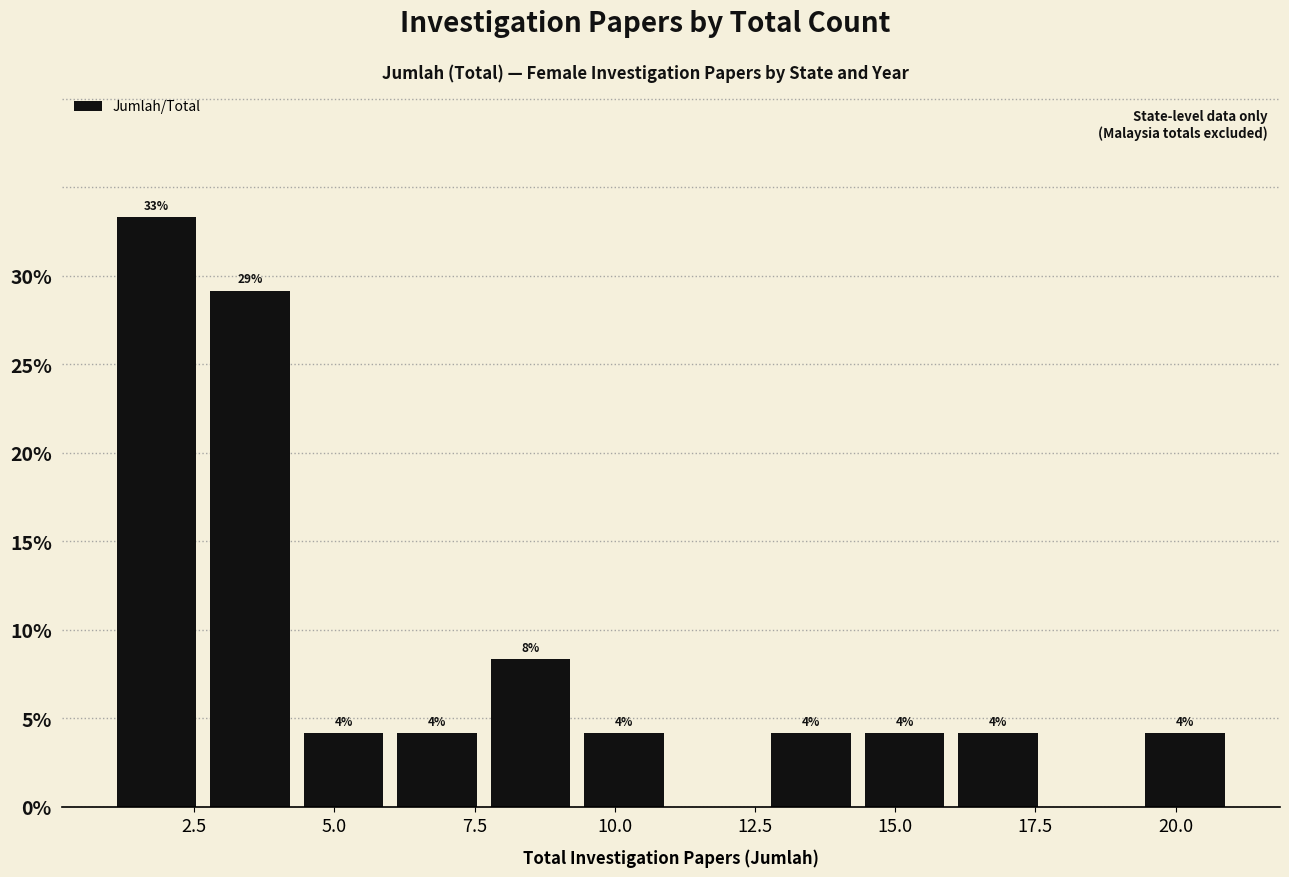

Read against the x-axis, roughly where is the centre of the tallest bar?

2.0